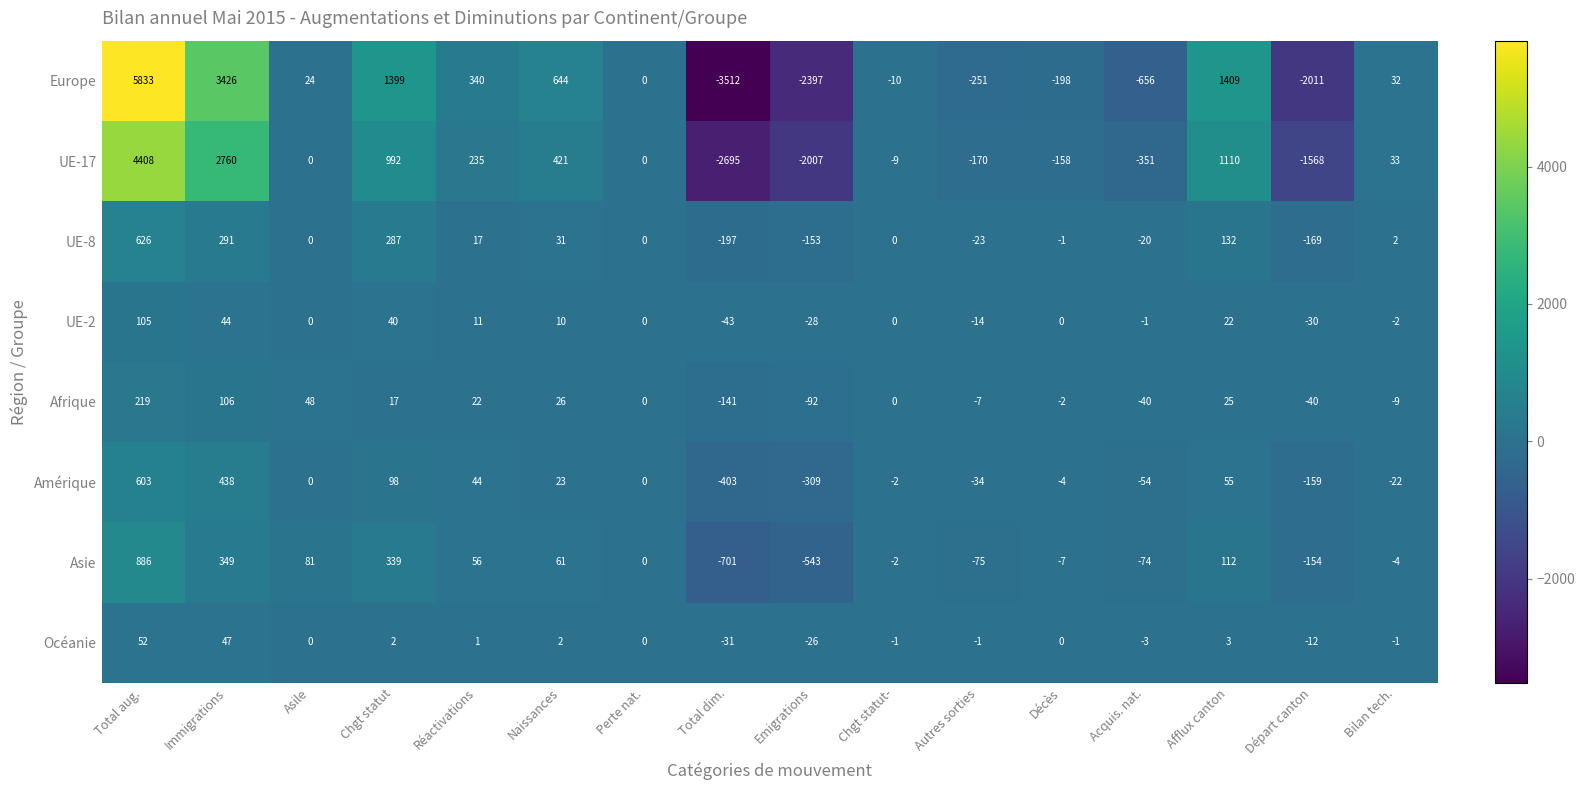

List the labels in order of Asie value, largest first.

Total aug., Immigrations, Chgt statut, Afflux canton, Asile, Naissances, Réactivations, Perte nat., Chgt statut-, Bilan tech., Décès, Acquis. nat., Autres sorties, Départ canton, Emigrations, Total dim.